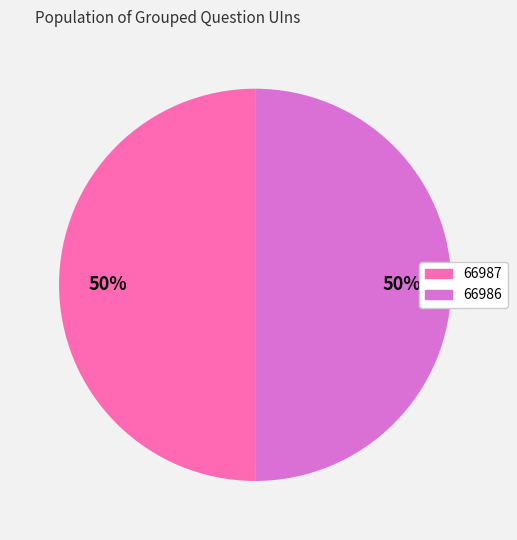

What is the ratio of the value at 66987 to the value at 66986?

1.0